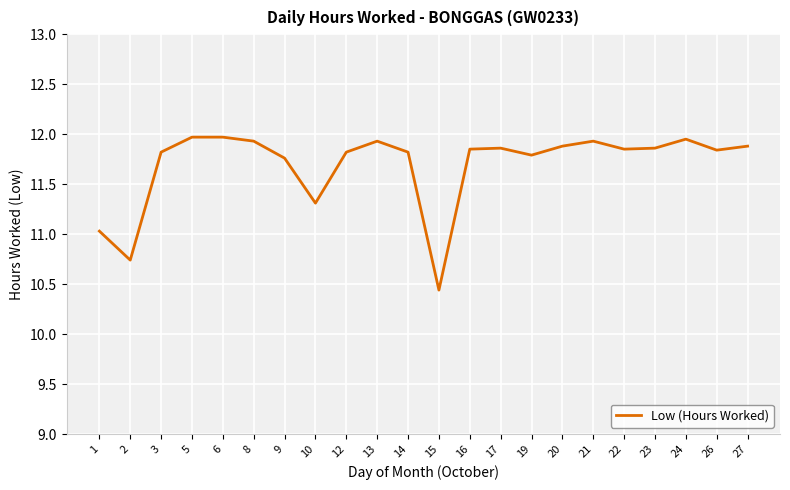

True or false: the data shows 4.8 at 10.

False